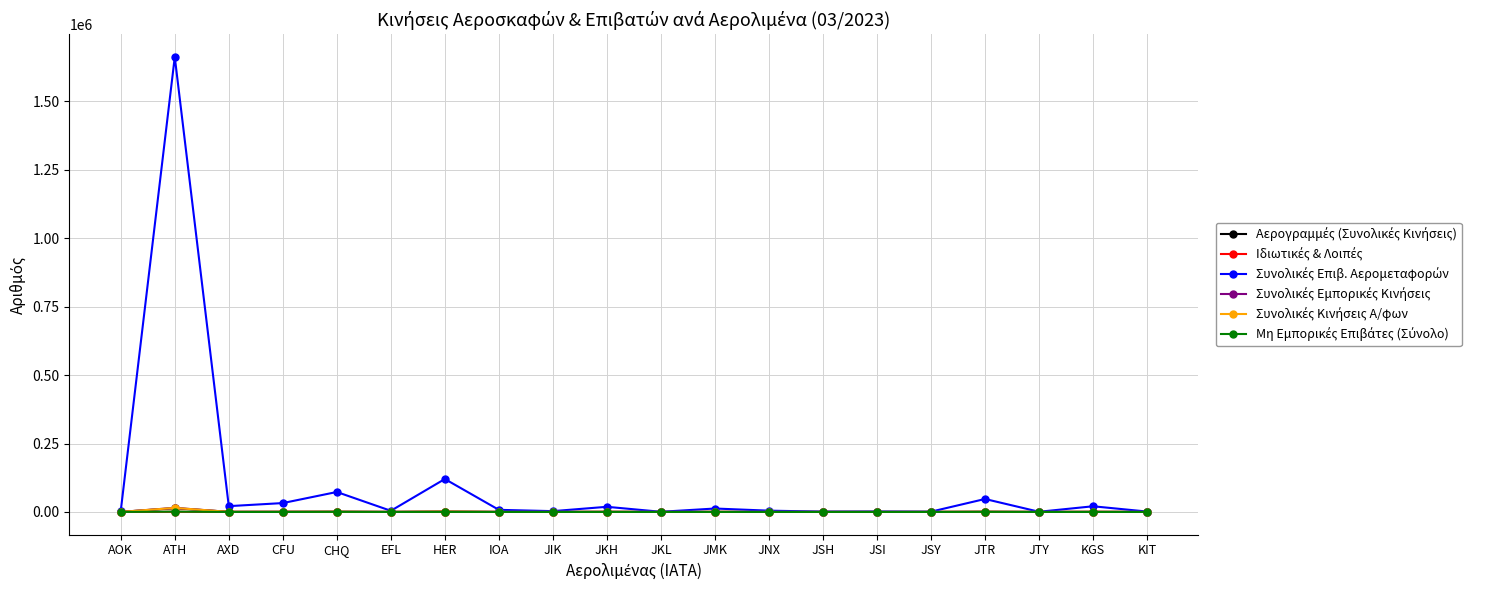

What is the maximum value shown in the chart?

1661953